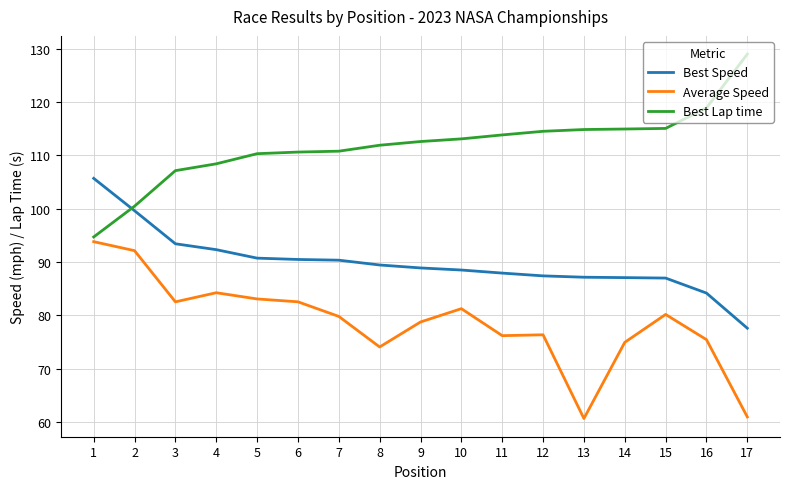

True or false: Average Speed and Best Lap time cross at least once.

False